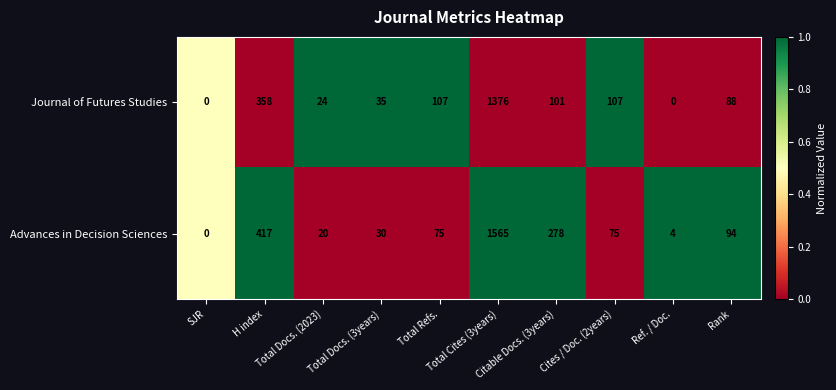

Which series has the largest total across all categories?

Advances in Decision Sciences